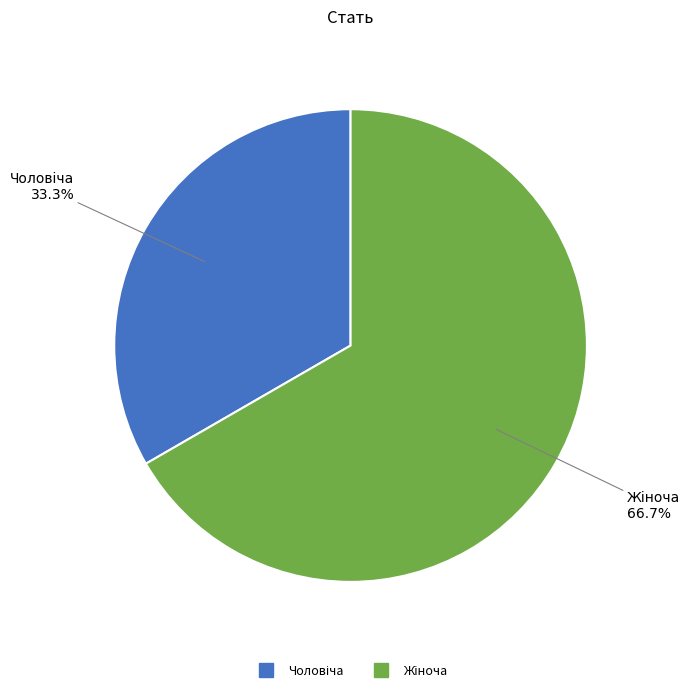

To the nearest percent, what is the average slice percentage?

50%